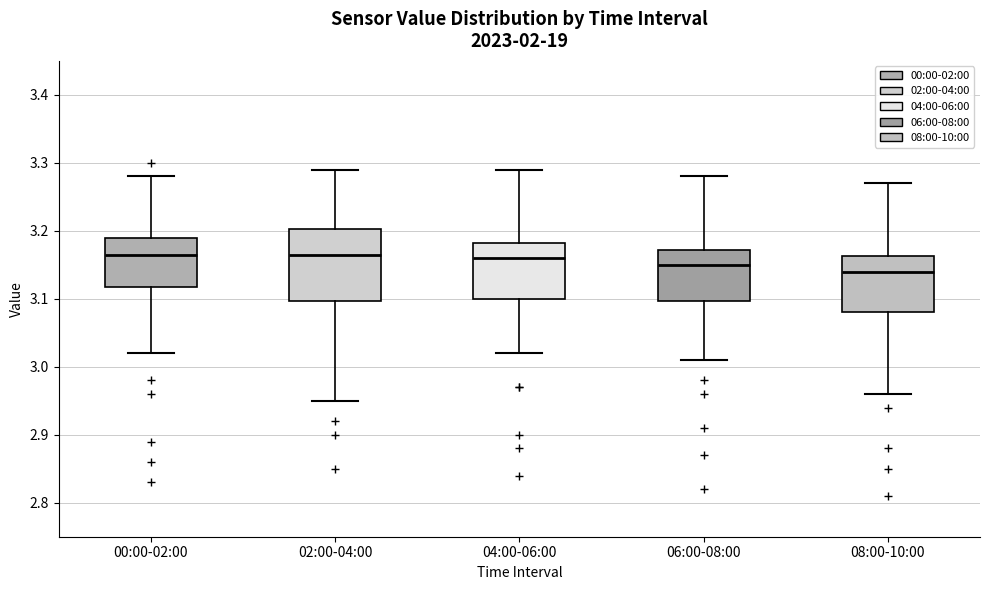

Comparing the boxes themselves (not the whiskers), which one is the tallest?

02:00-04:00